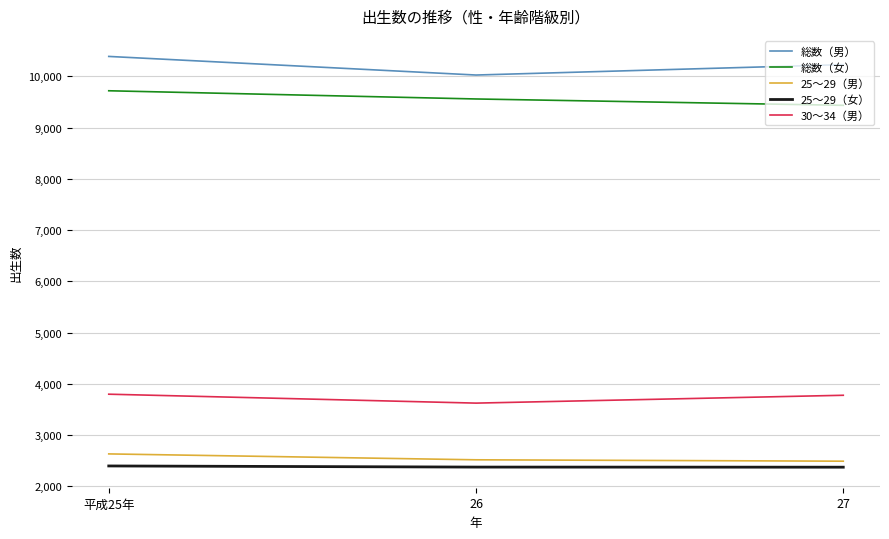

Which category has the highest value in the 25～29（男） series?

平成25年